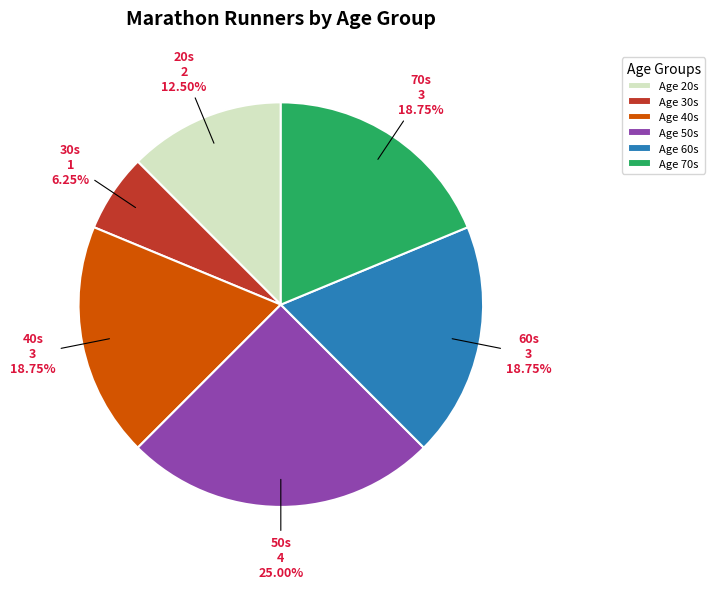

What is the smallest slice in the pie chart?

30s